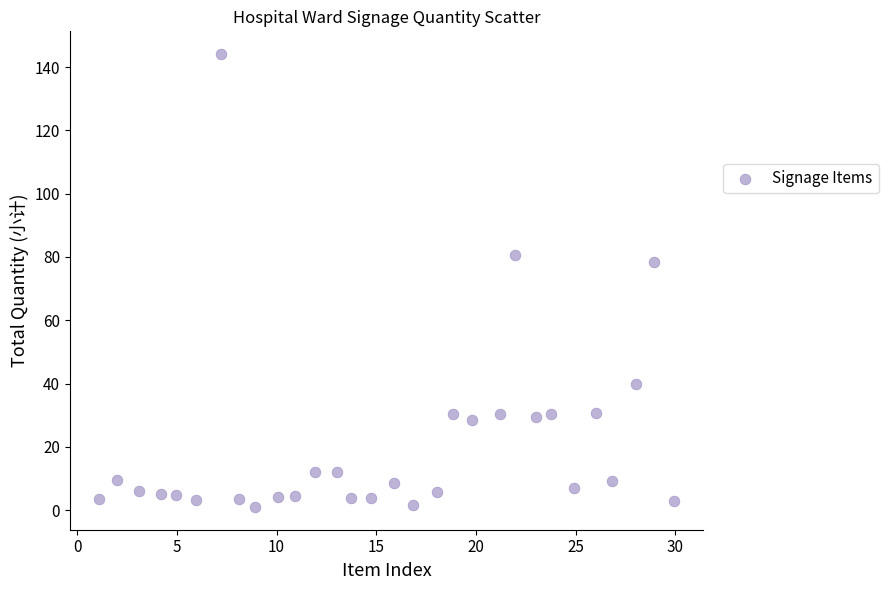

What is the range of X values (max minus min)?

28.9